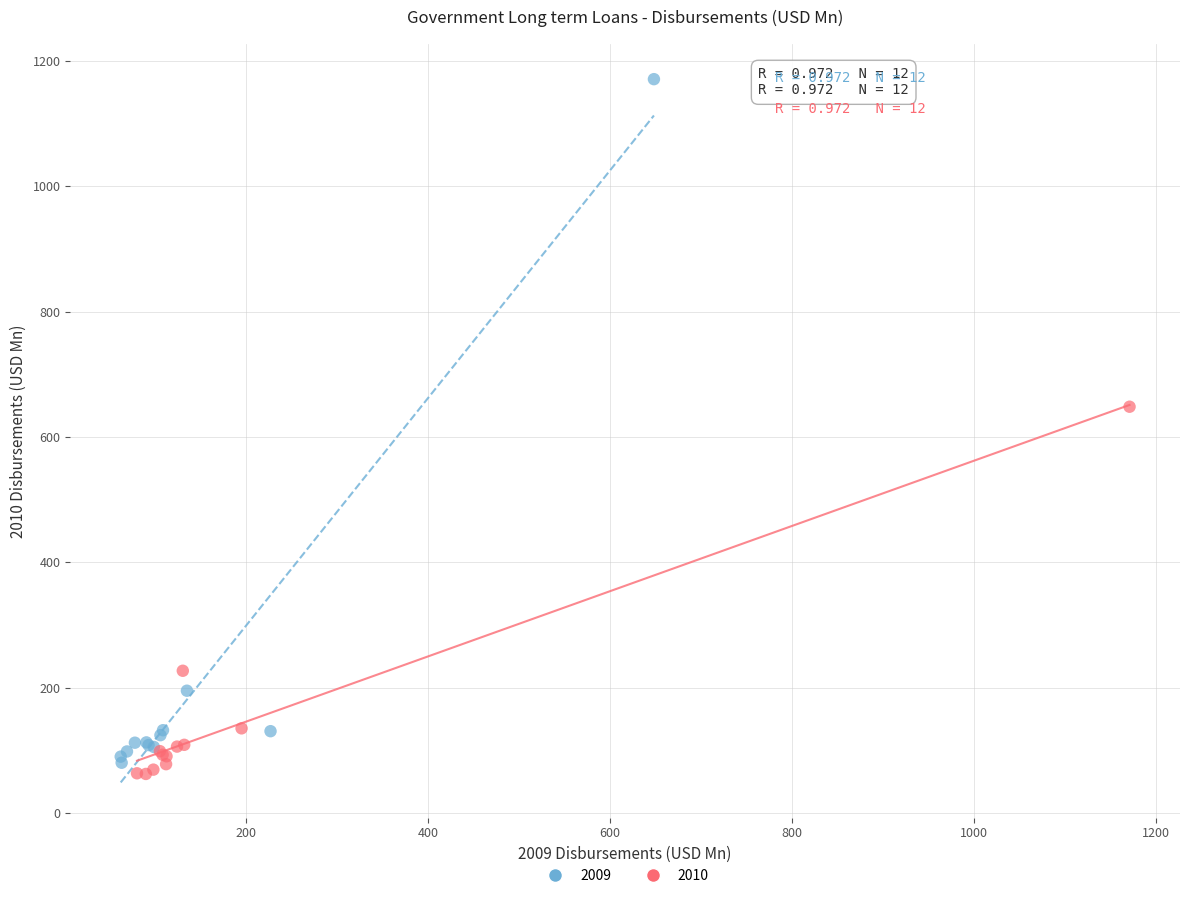

Which series has the largest Y range (max minus min)?

2009